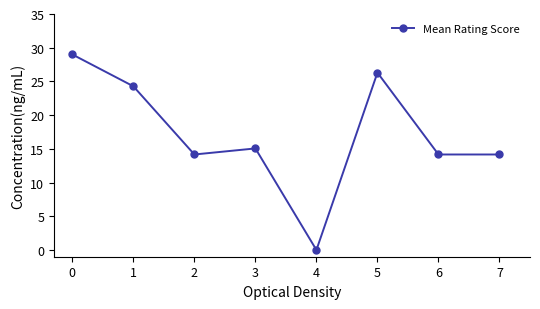

What is the ratio of the value at 0 to the value at 2?

2.0